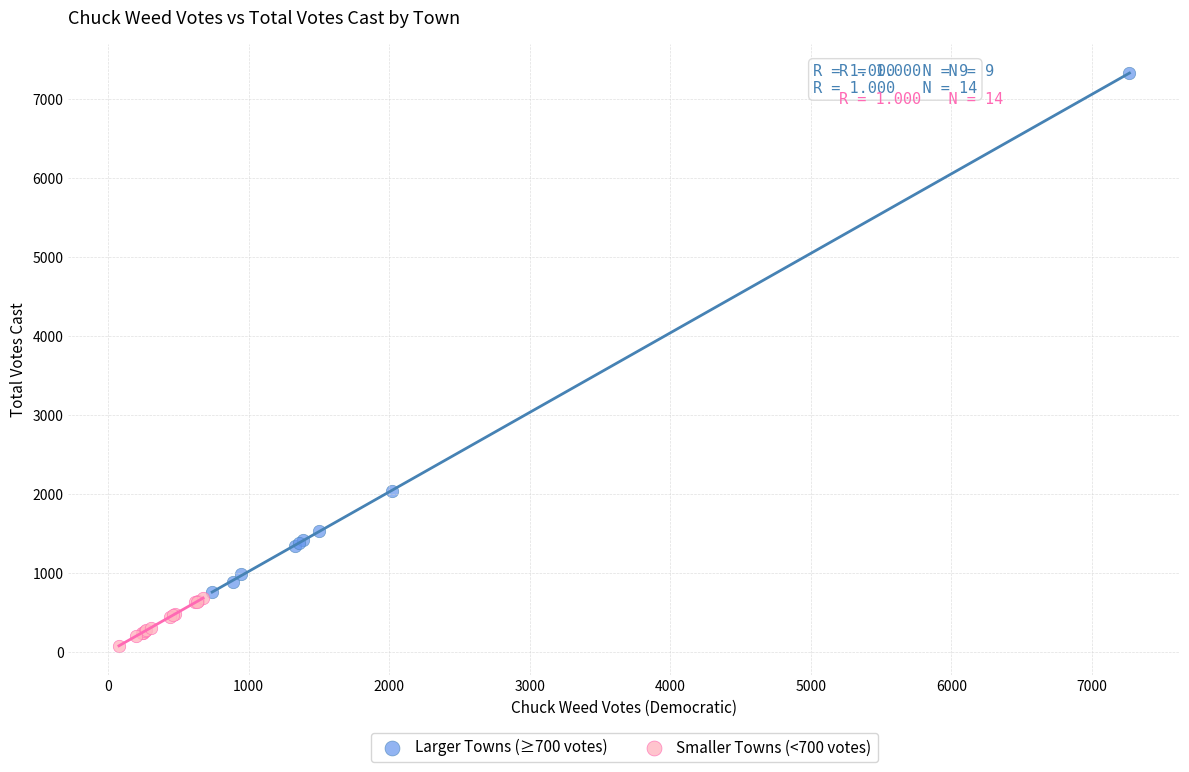

Which series reaches the minimum Y coordinate?

Smaller Towns (<700 votes)